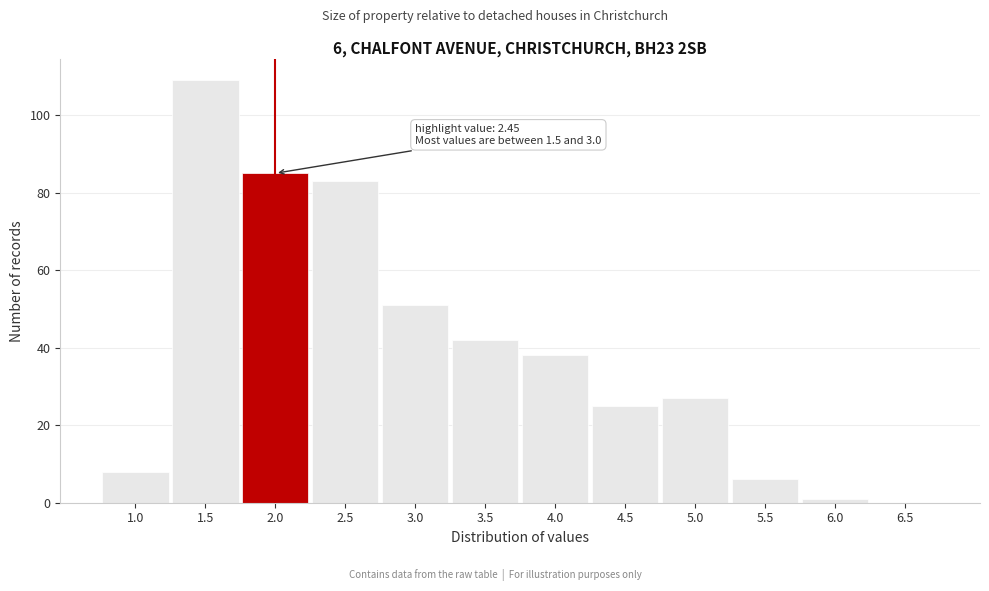

Reading left to right, list all the values displayed in this chart.

1.0=8	1.5=109	2.0=85	2.5=83	3.0=51	3.5=42	4.0=38	4.5=25	5.0=27	5.5=6	6.0=1	6.5=0